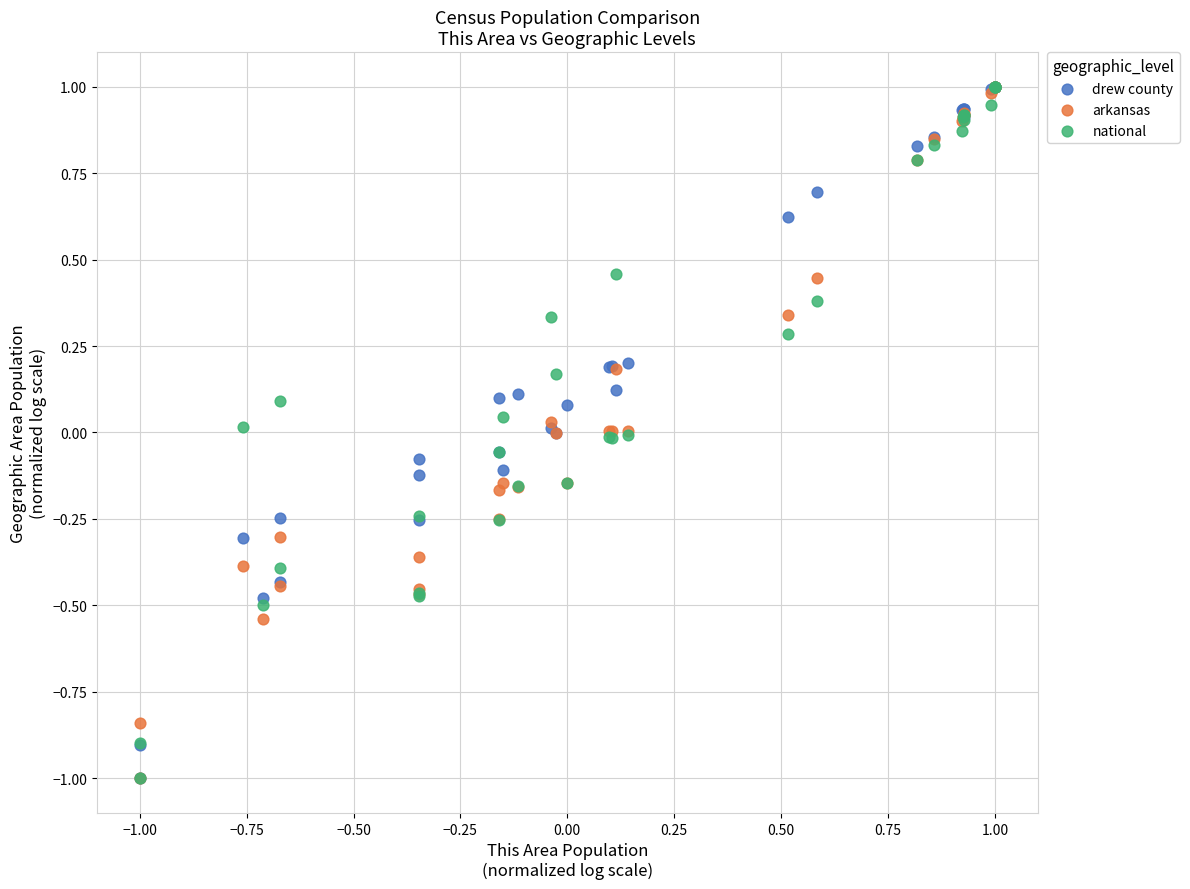

What are all the series names shown in the legend?

drew county, arkansas, national